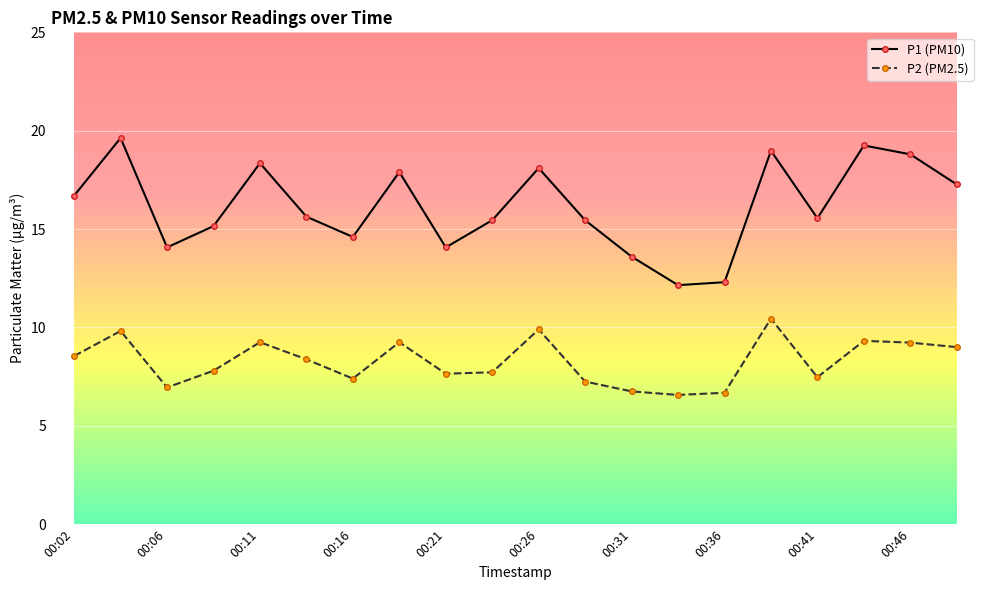

True or false: P2 (PM2.5) and P1 (PM10) intersect in this chart.

False